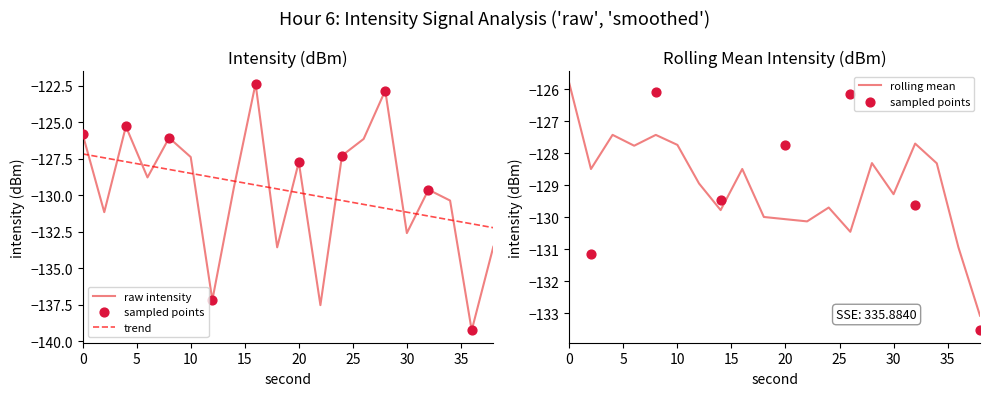

What is the change in value from 4 to 38?

-8.2